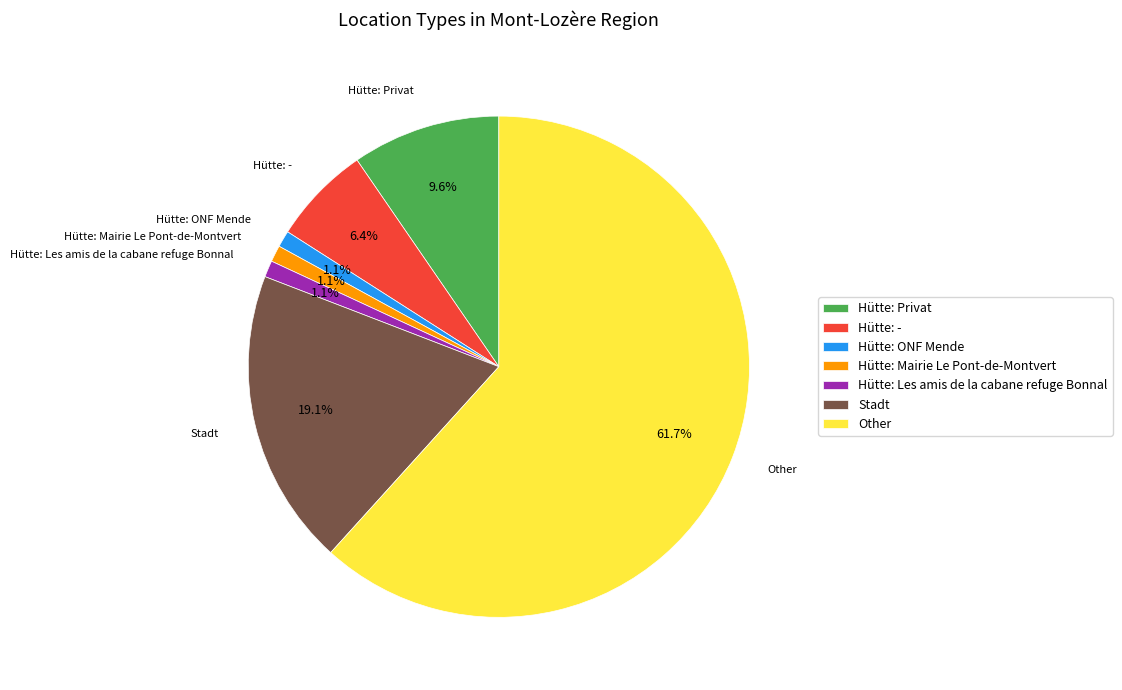

Between Stadt and Hütte: Les amis de la cabane refuge Bonnal, which is larger?

Stadt